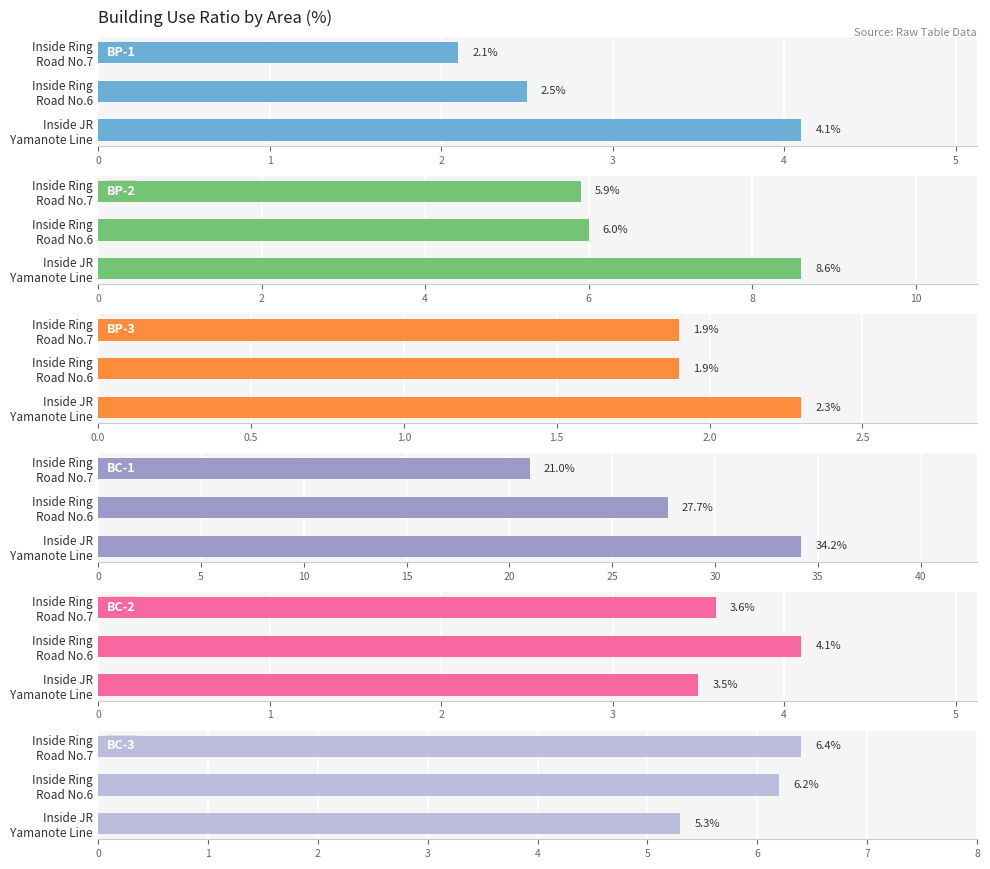

Between Inside Ring Road No.6 and Inside Ring Road No.7, which series saw the biggest shift?

BC-1